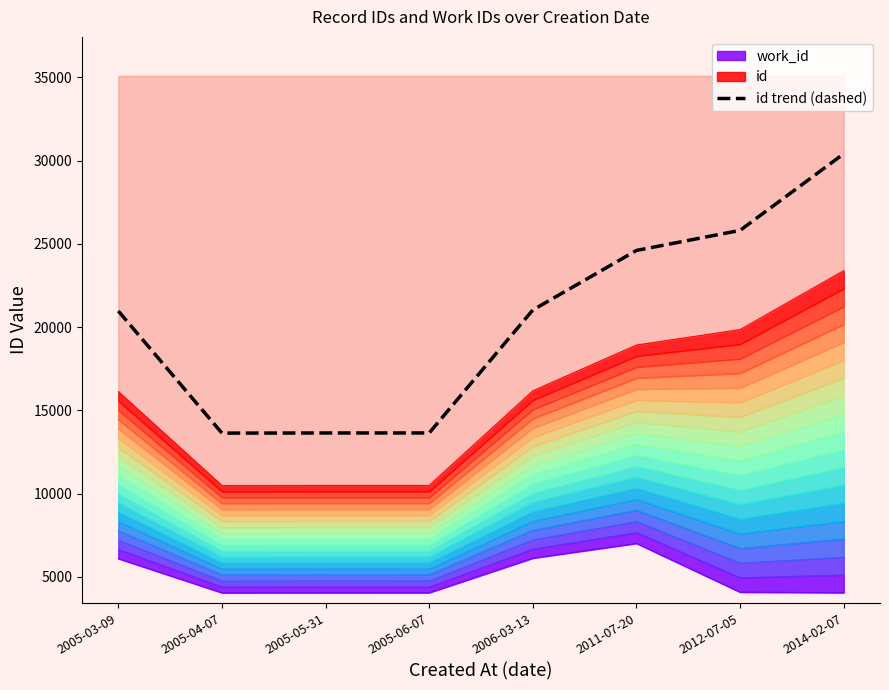

Reading right to left, list all the values displayed in this chart.

30414.8	25814.1	24609.0	21034.0	13648.7	13647.4	13638.3	20972.9